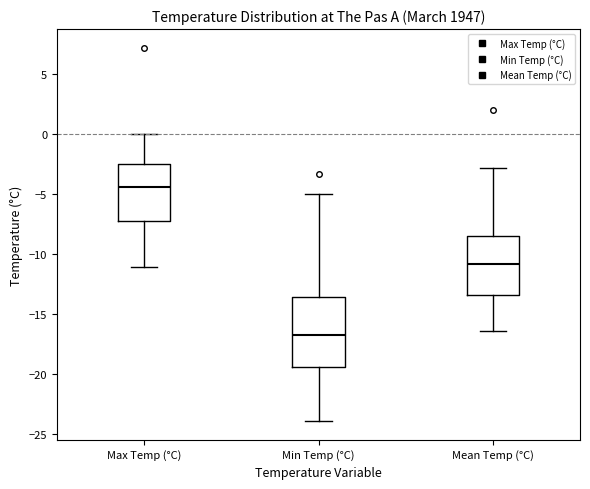

Reading left to right, read every box against the y-axis: the position of its median line, the range the box covers, and the ends of its whiskers. The values are not printed on the chart, so give them approximately, as read against the axis.

Max Temp (°C): median -4.5, box -7.0 to -2.5, whiskers -11.0 to 0.0
Min Temp (°C): median -16.5, box -19.5 to -13.5, whiskers -24.0 to -5.0
Mean Temp (°C): median -11.0, box -13.5 to -8.5, whiskers -16.5 to -3.0